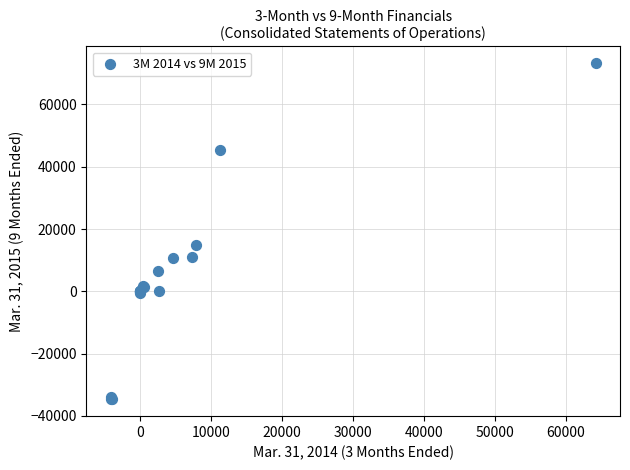

What Y value in the scatter plot is closest to 19272?

14916.0